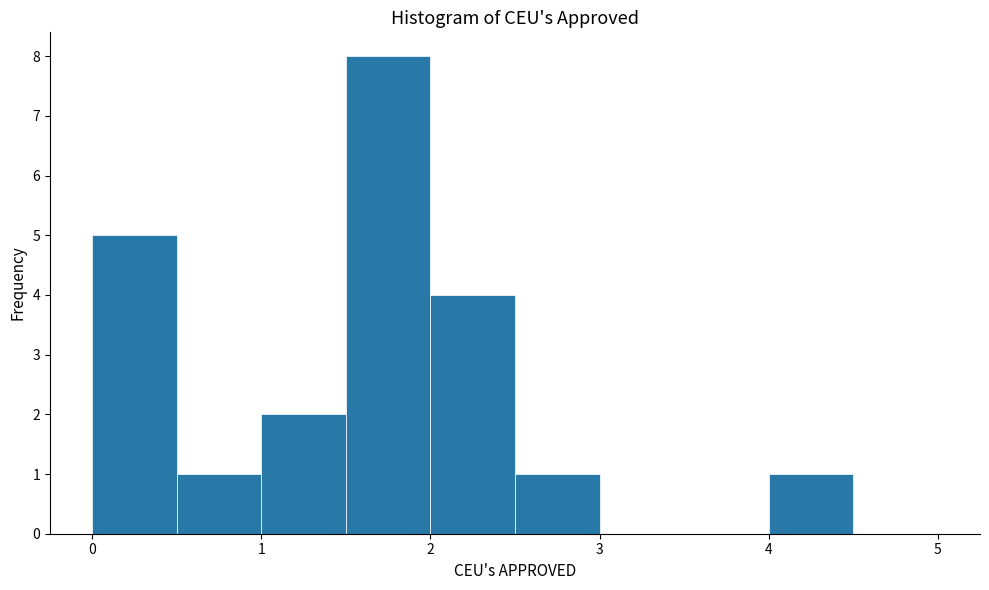

Over which range of the x-axis is the bar tallest?

1.5 to 2.0